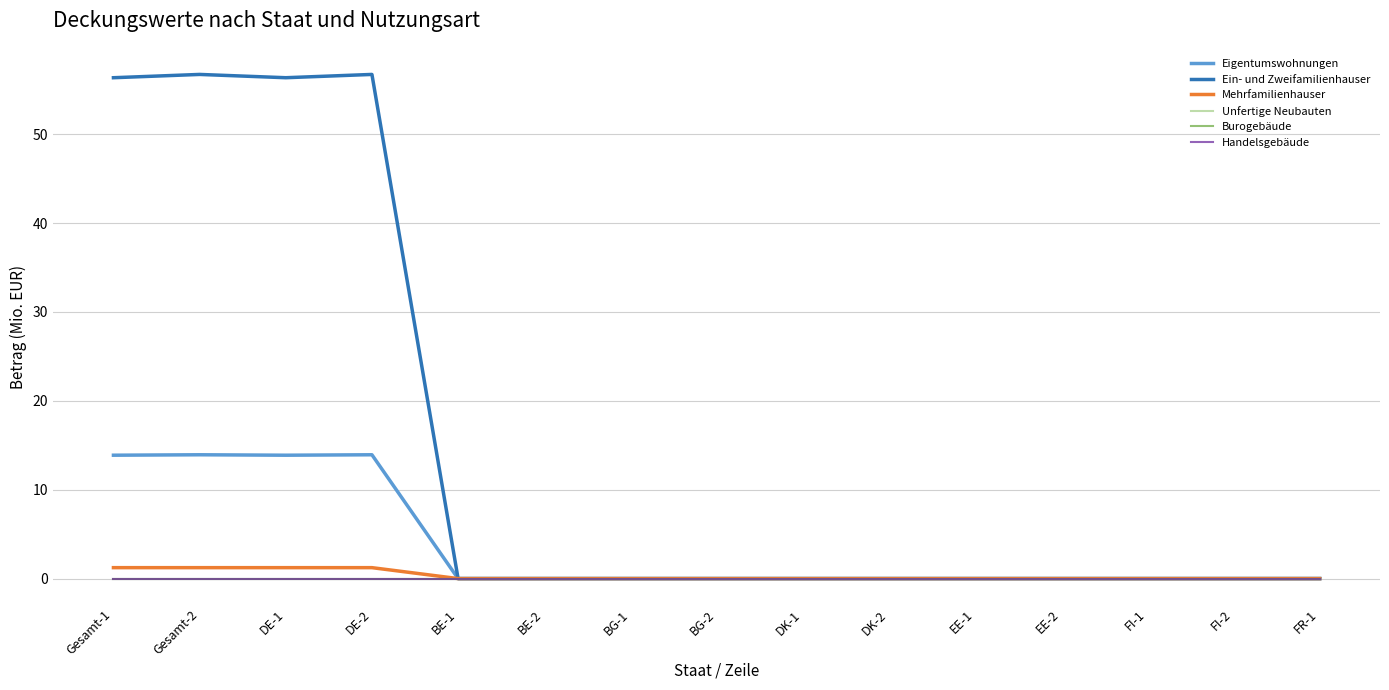

True or false: Ein- und Zweifamilienhauser and Mehrfamilienhauser intersect in this chart.

False